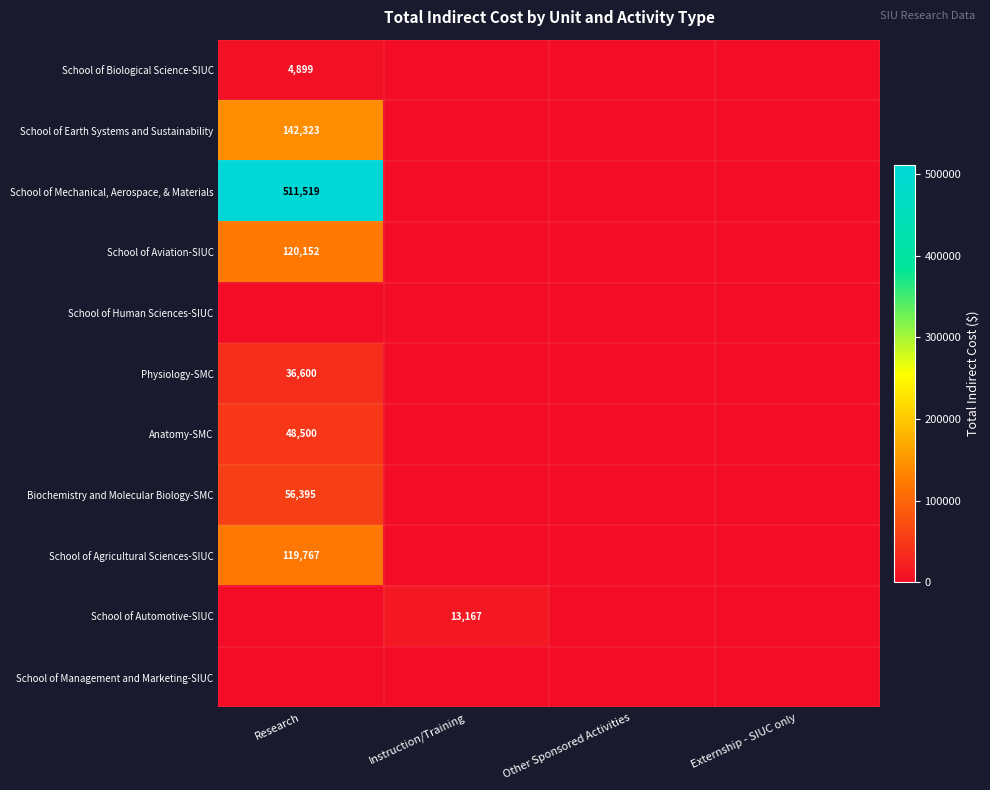

Is it true that Physiology-SMC equals 50666 at Research?

False